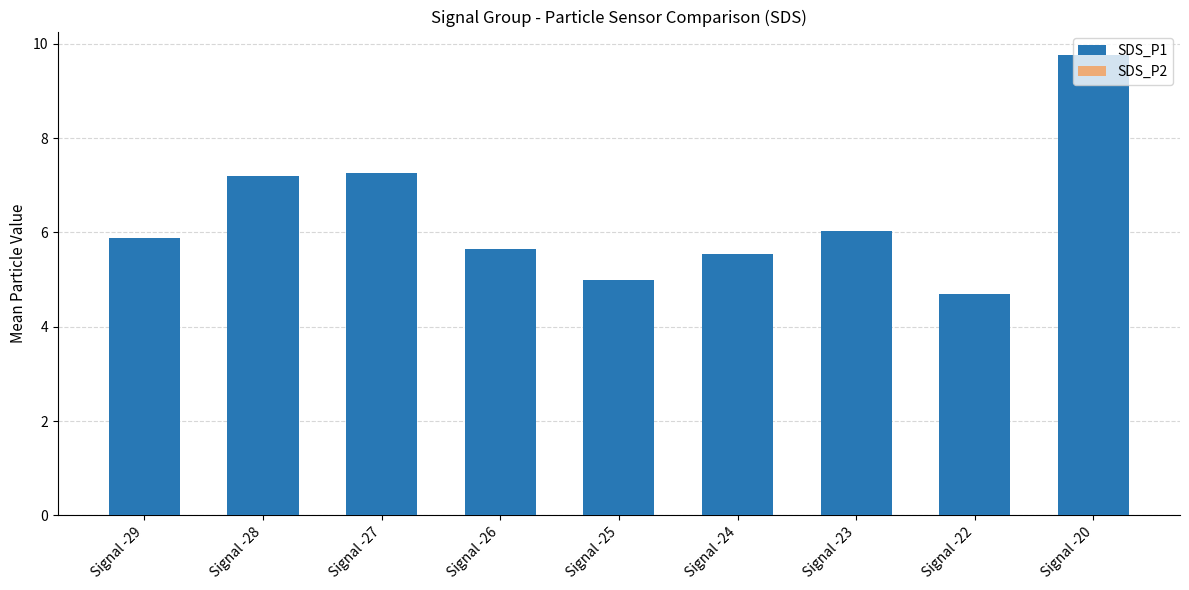

How many categories are shown in the chart?

9